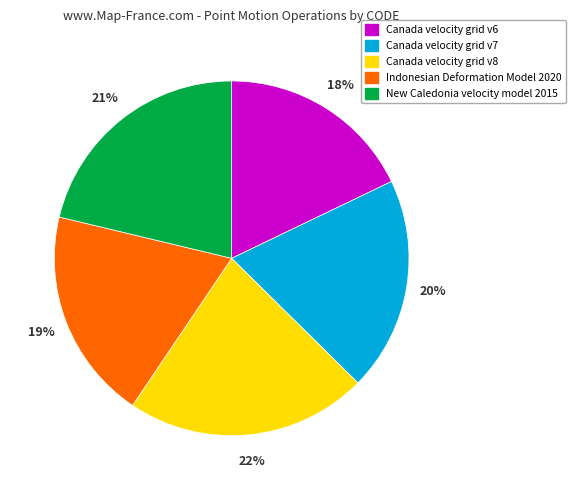

What percentage is the Canada velocity grid v7 slice, to the nearest percent?

20%